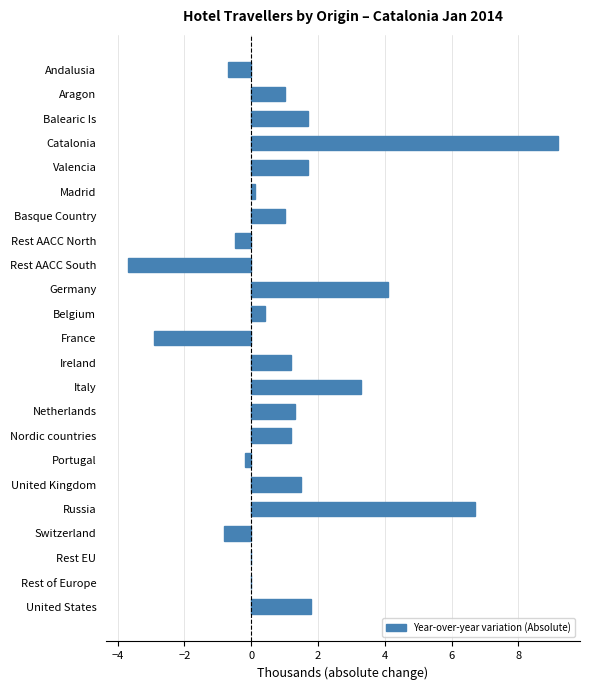

Reading bottom to top, list all the values displayed in this chart.

United States=1.8	Rest of Europe=0.0	Rest EU=0.0	Switzerland=-0.8	Russia=6.7	United Kingdom=1.5	Portugal=-0.2	Nordic countries=1.2	Netherlands=1.3	Italy=3.3	Ireland=1.2	France=-2.9	Belgium=0.4	Germany=4.1	Rest AACC South=-3.7	Rest AACC North=-0.5	Basque Country=1.0	Madrid=0.1	Valencia=1.7	Catalonia=9.2	Balearic Is=1.7	Aragon=1.0	Andalusia=-0.7